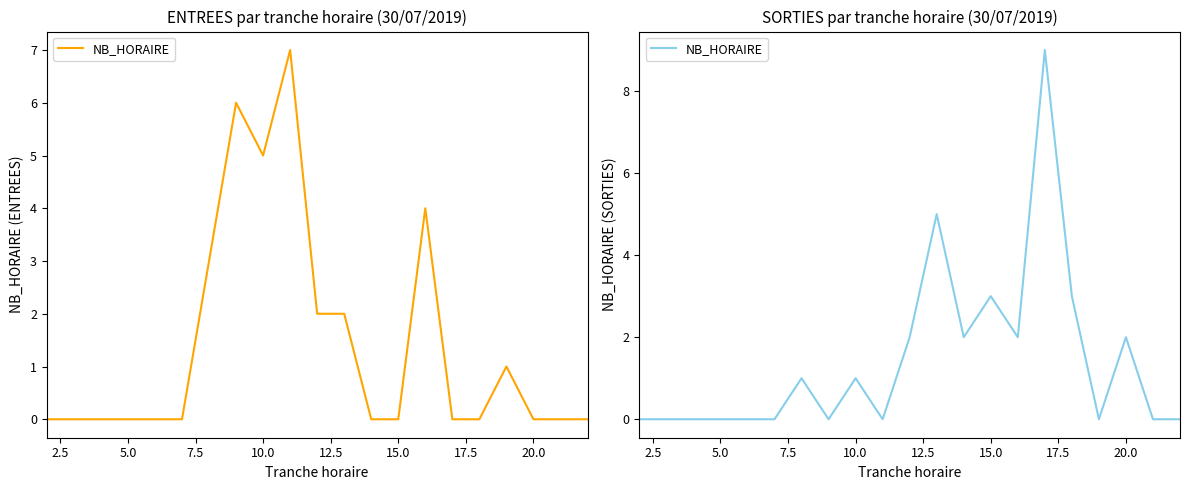

Approximately how many times larger is the value at 20.0 compared to 15.0?

1.0